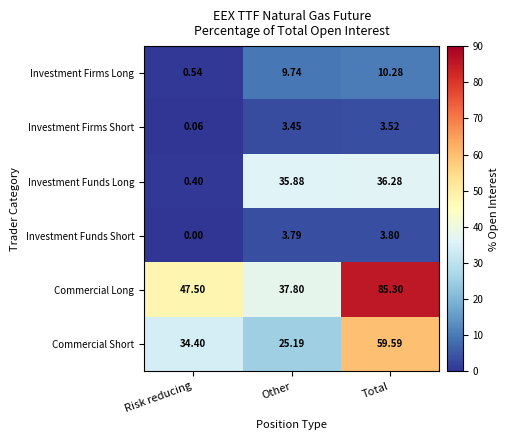

Which series has the widest spread of values?

Commercial Long